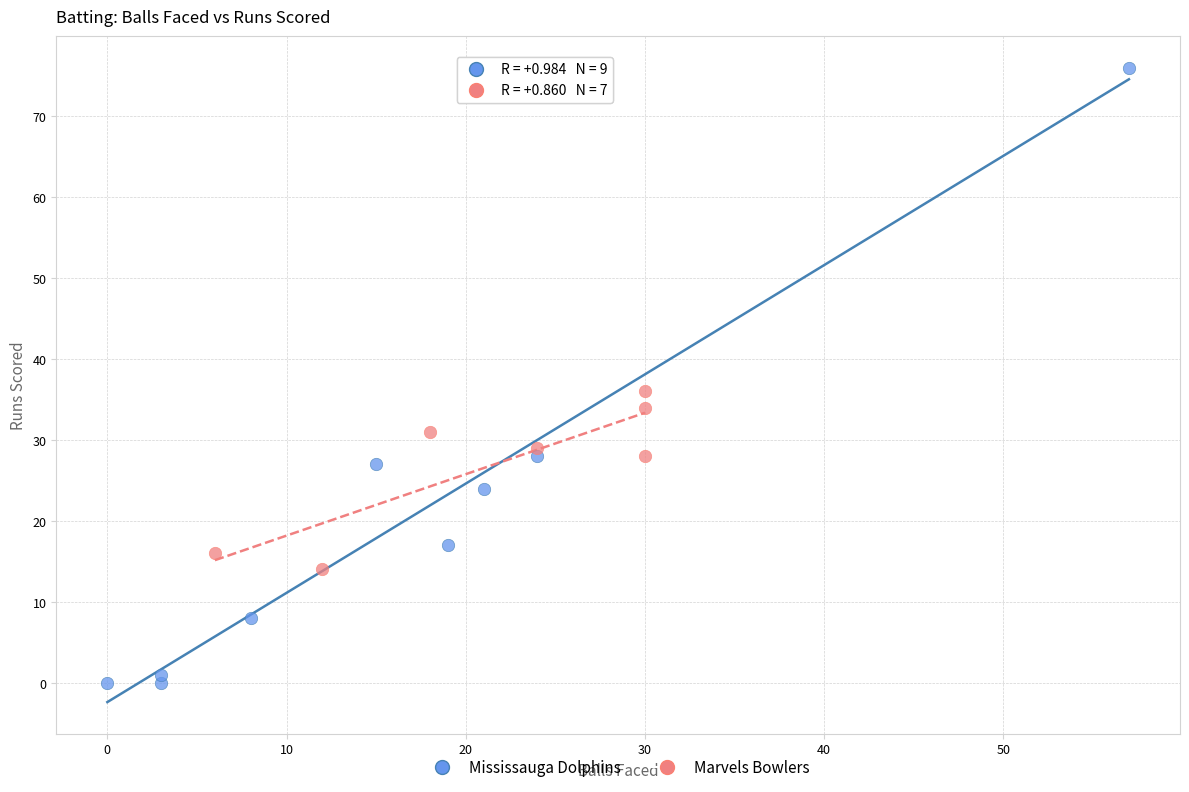

Which series reaches the maximum Y coordinate?

Mississauga Dolphins